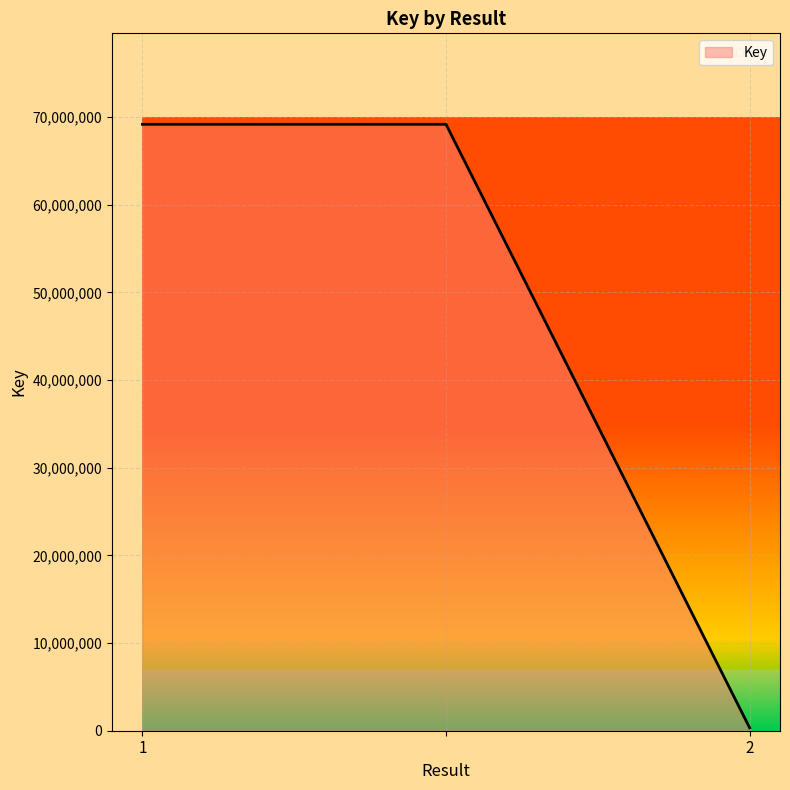

How many lines are shown in the chart?

1